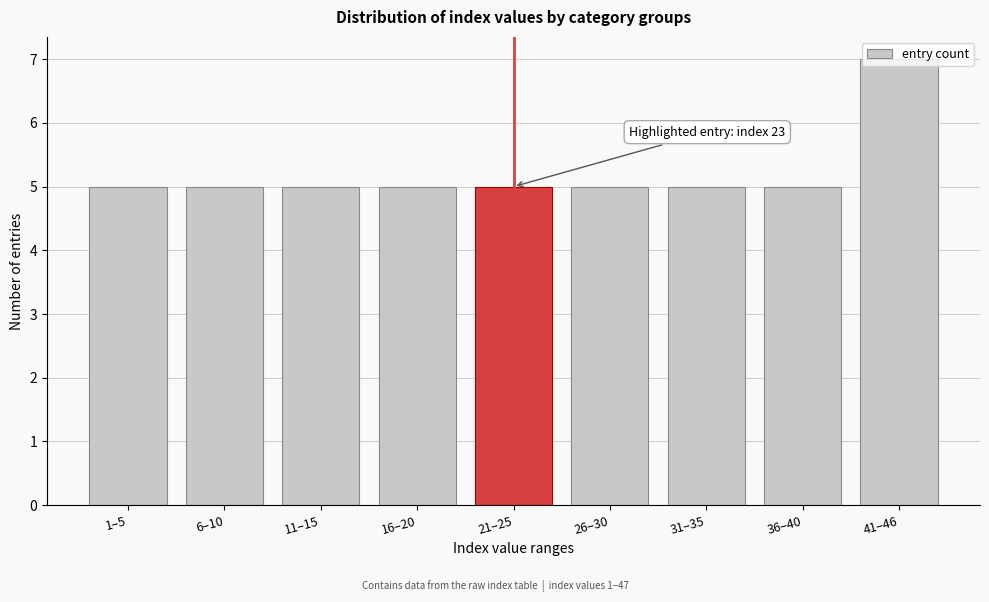

Is it true that the value at 41–46 is 11?

False